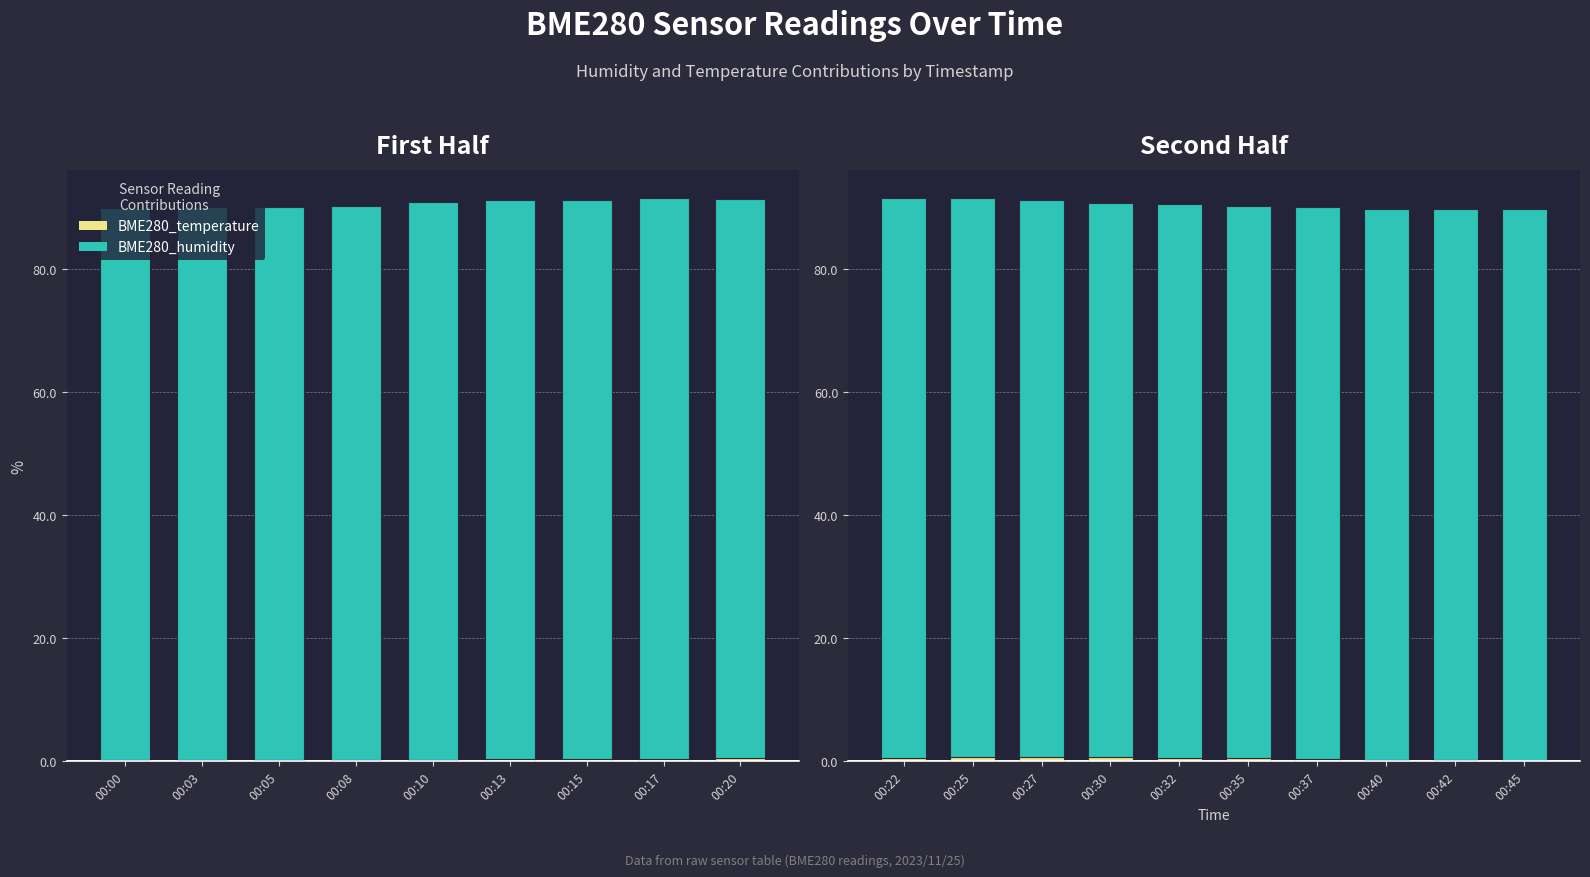

Which series has the largest range (max minus min)?

BME280_humidity